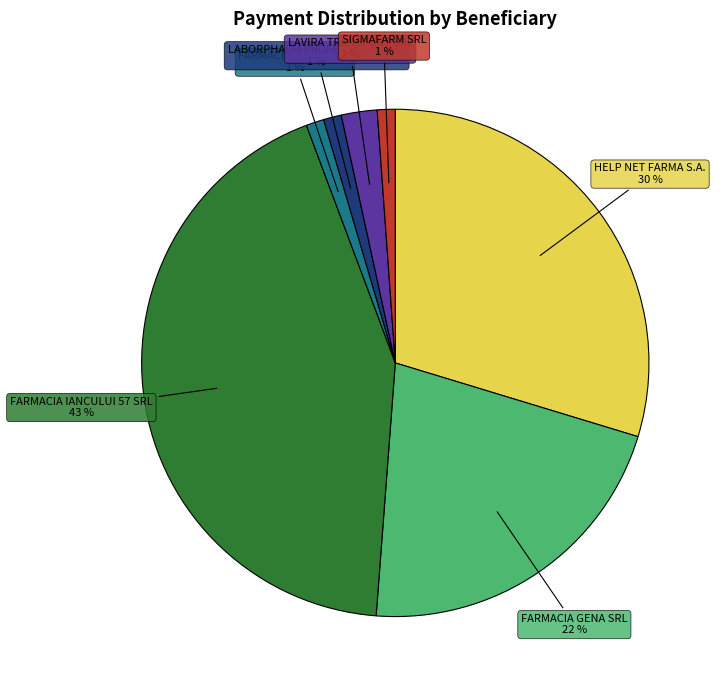

To the nearest percent, what percentage of the pie is LAVIRA TRANSPORT SRL?

2%